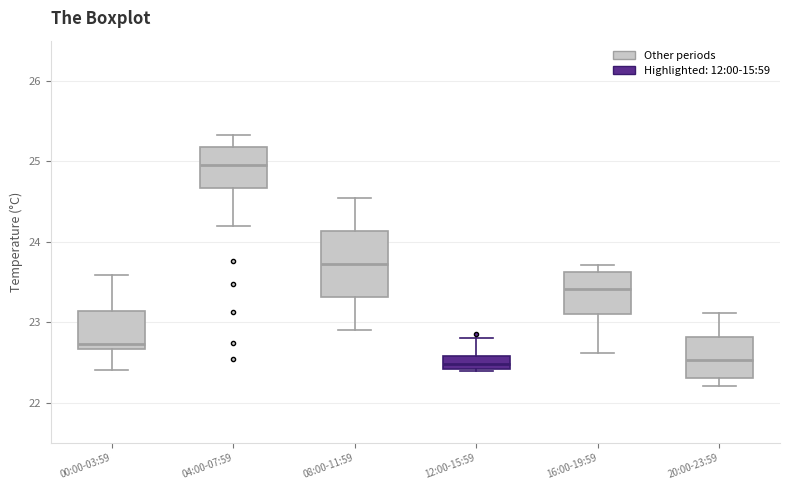

Comparing the boxes themselves (not the whiskers), which one is the tallest?

08:00-11:59